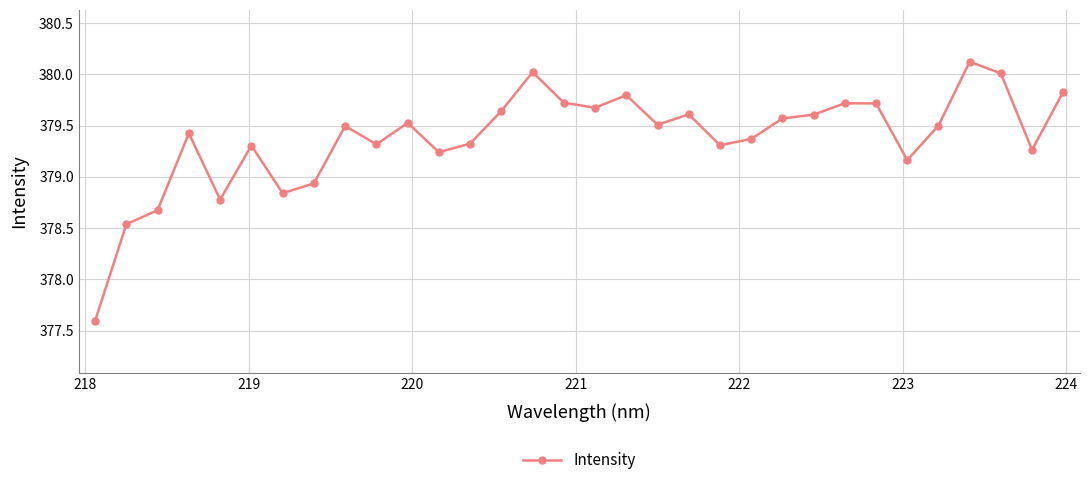

What is the sum of all values?

12140.2